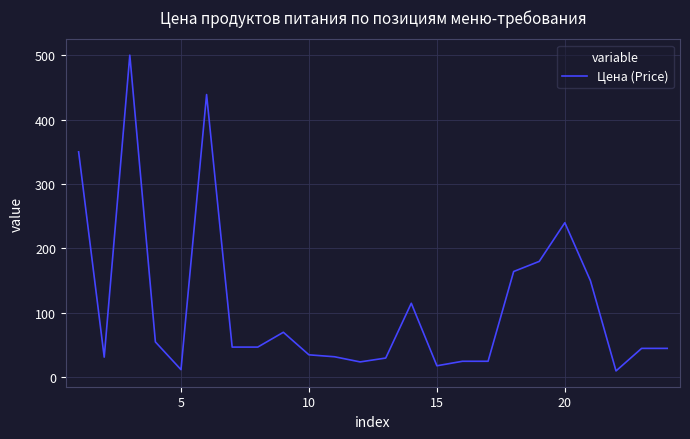

What is the difference between the maximum and minimum values?

490.0